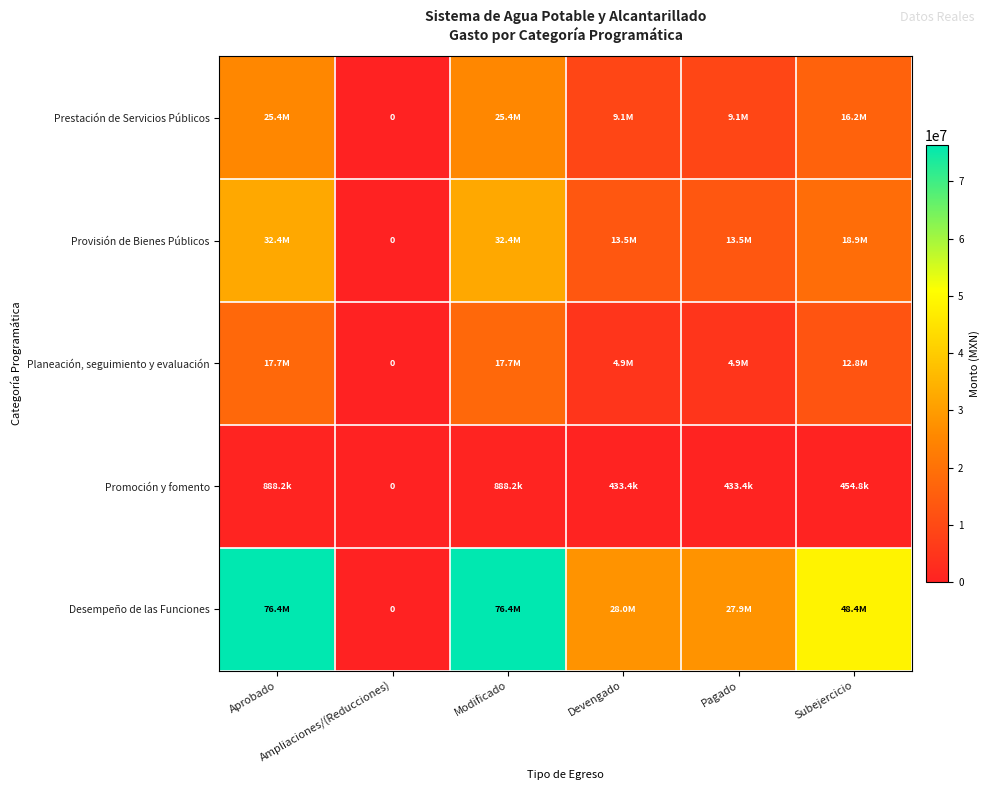

What is the difference between the second highest and minimum values in the Provisión de Bienes Públicos series?

32402547.5